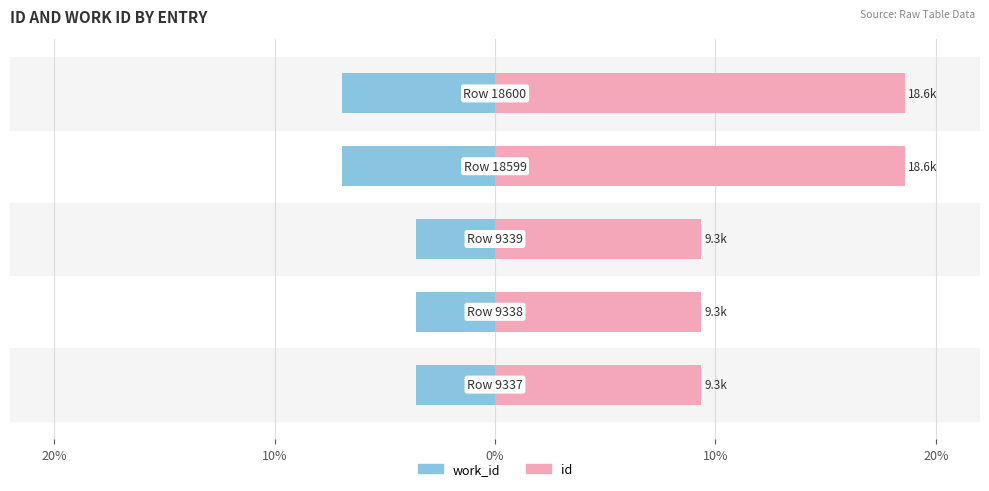

Which series has the widest spread of values?

id